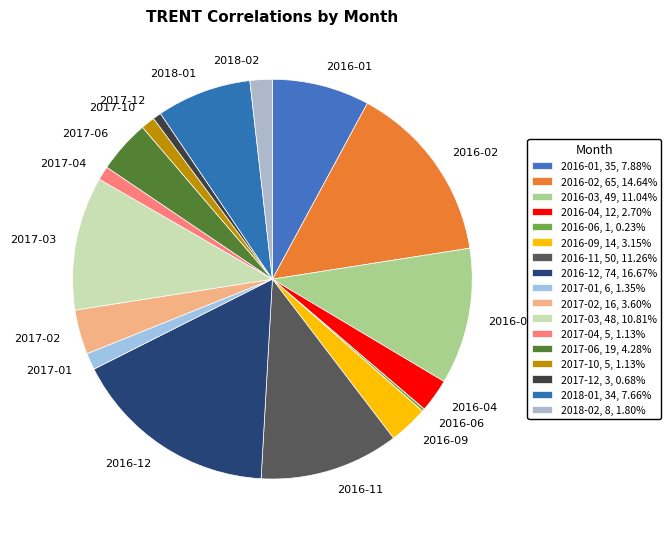

Is the sum of 2016-12 and 2017-10 greater than half?

No